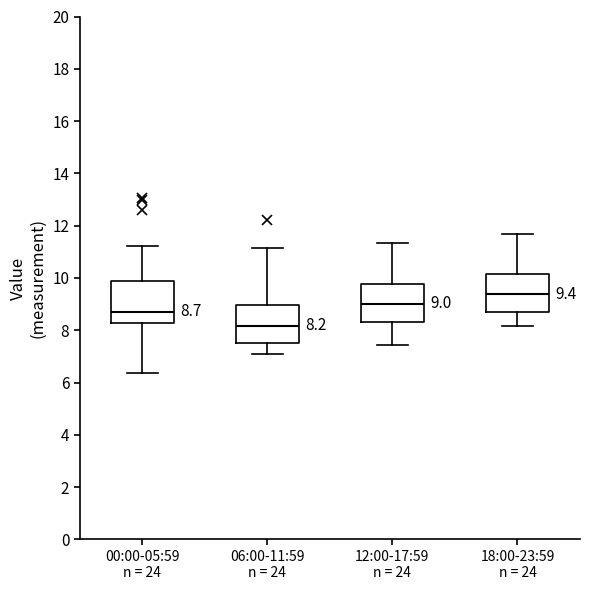

Which box's median line is the highest?

18:00-23:59 n = 24